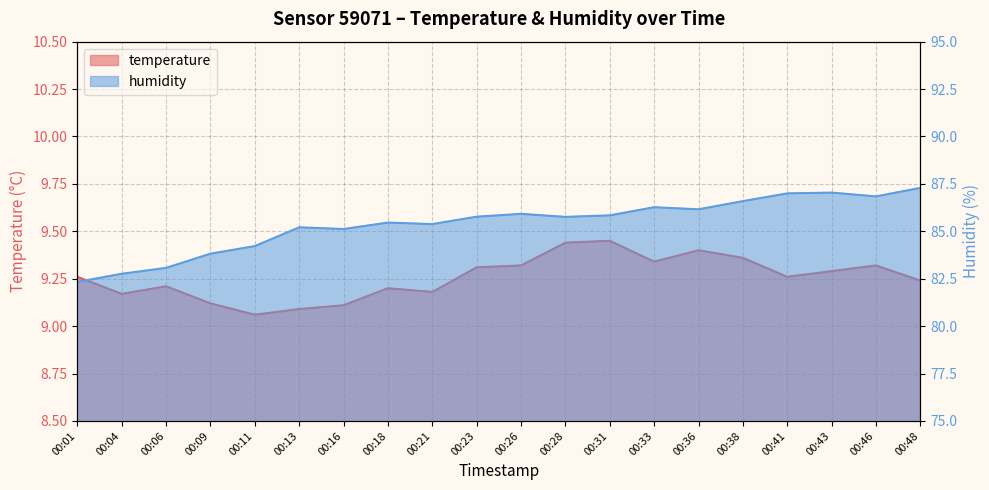

What is the value of the temperature point at the 3rd from the left?

9.2